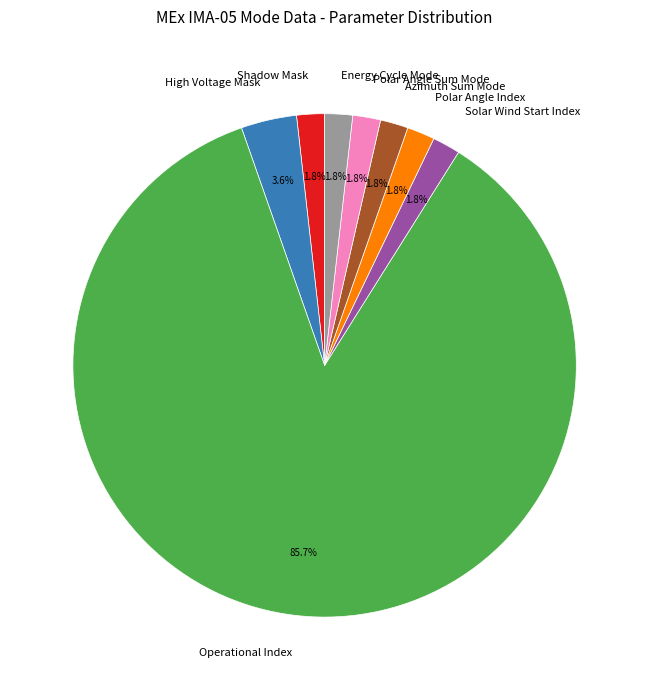

Which has a higher value, Operational Index or Polar Angle Sum Mode?

Operational Index